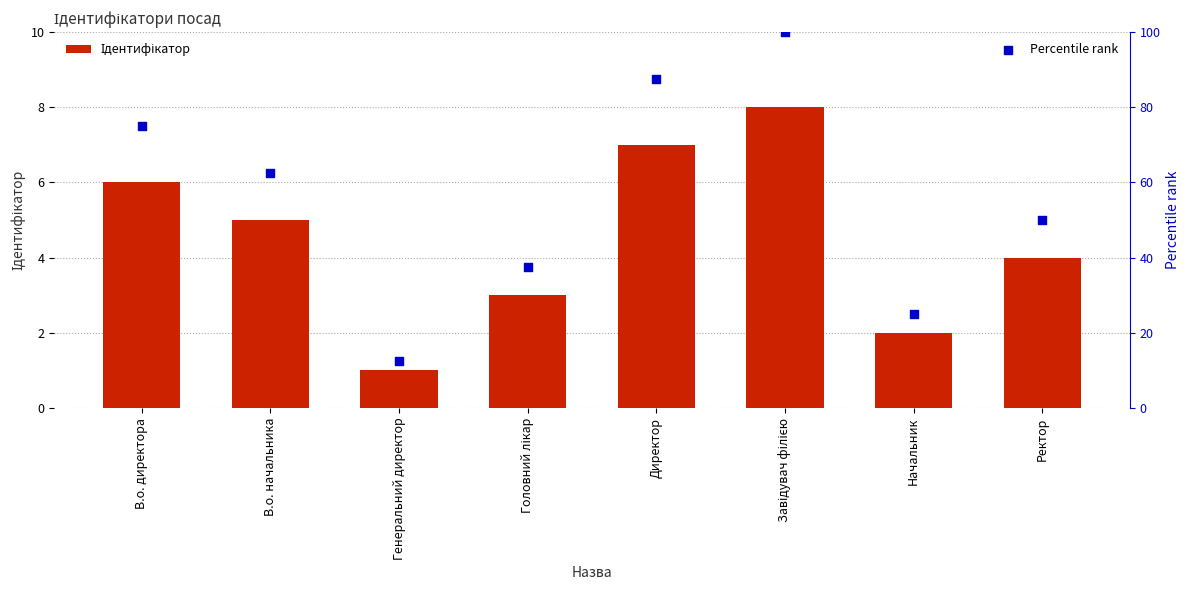

Which series has the largest Y range (max minus min)?

Percentile rank